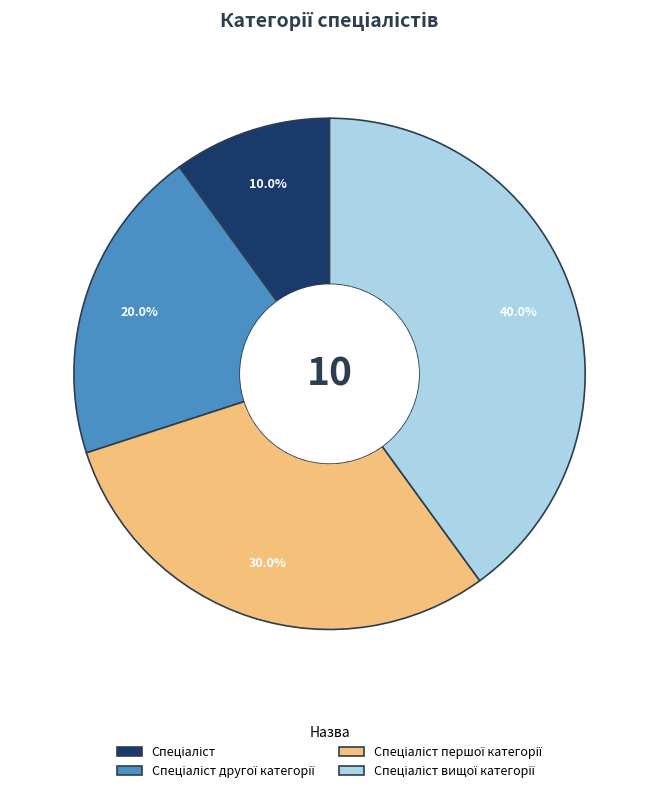

To the nearest percent, what is the average slice percentage?

25%